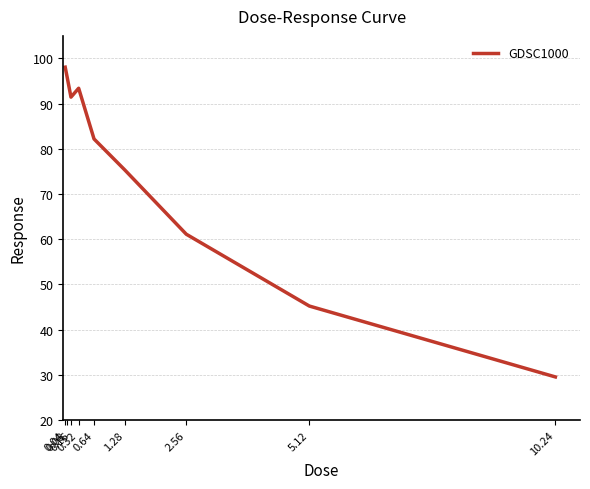

At which label is the value closest to 63?

2.56